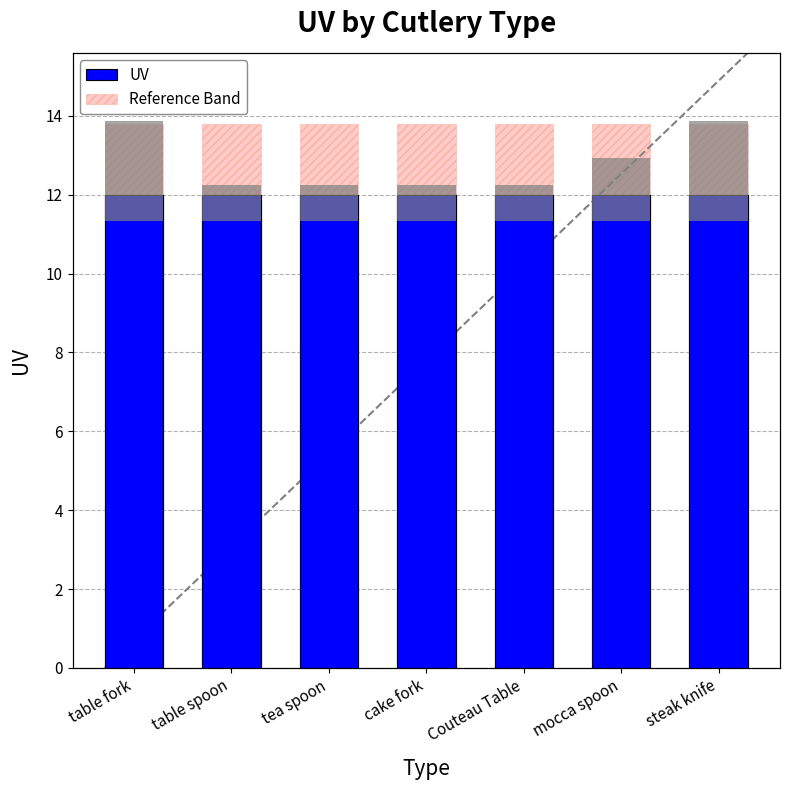

Which label corresponds to the largest value in the chart?

table fork